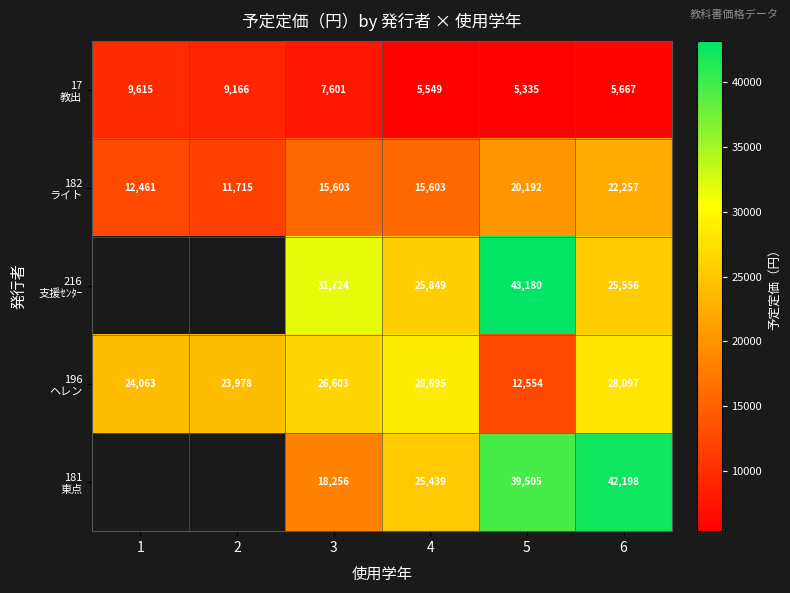

What is the spread (max minus min) of values at 5?

37845